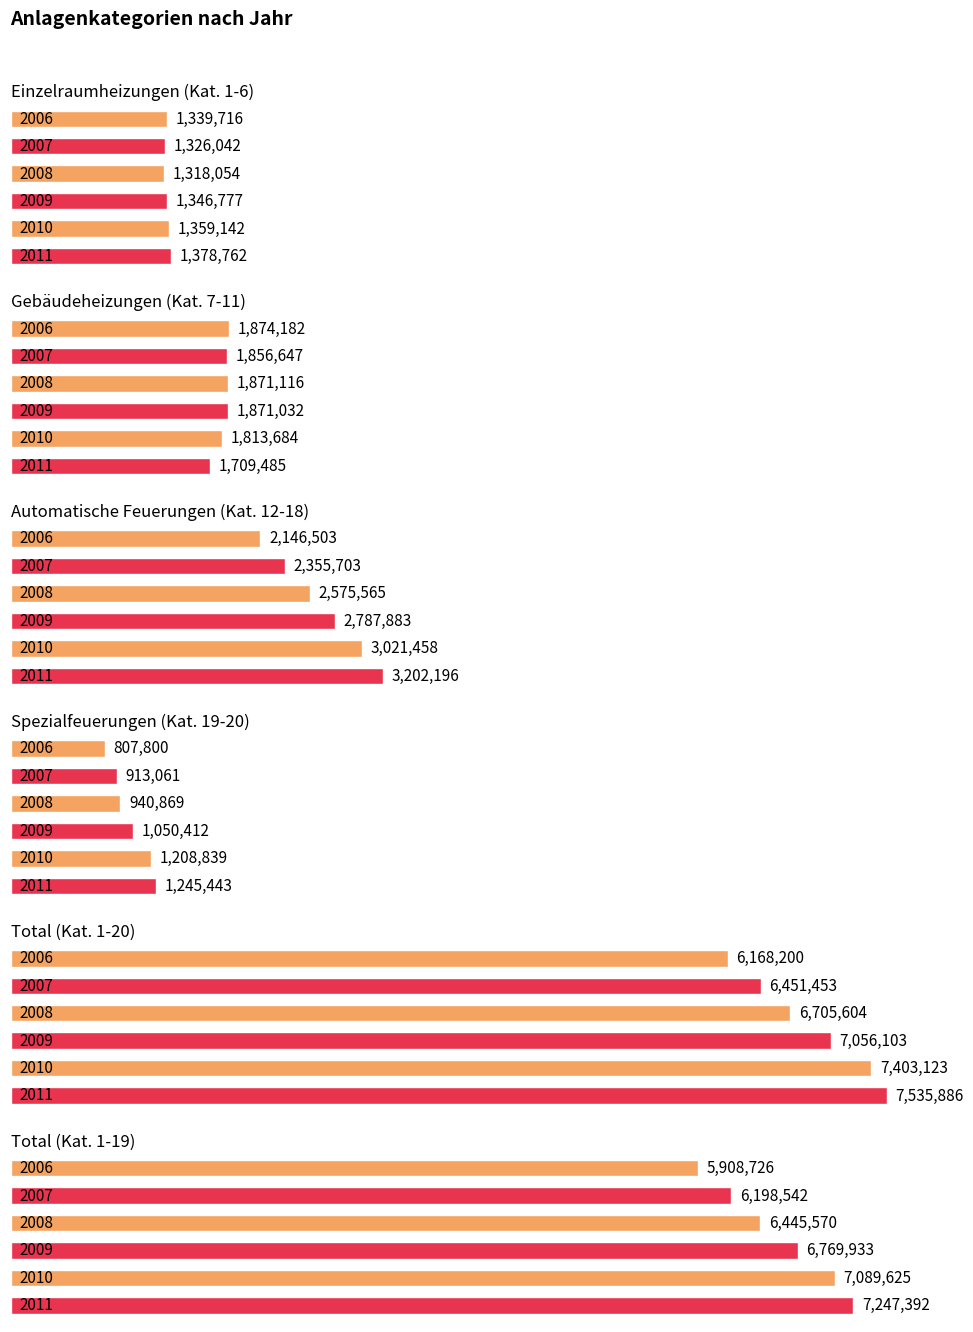

At which category is the sum across all series the highest?

2011